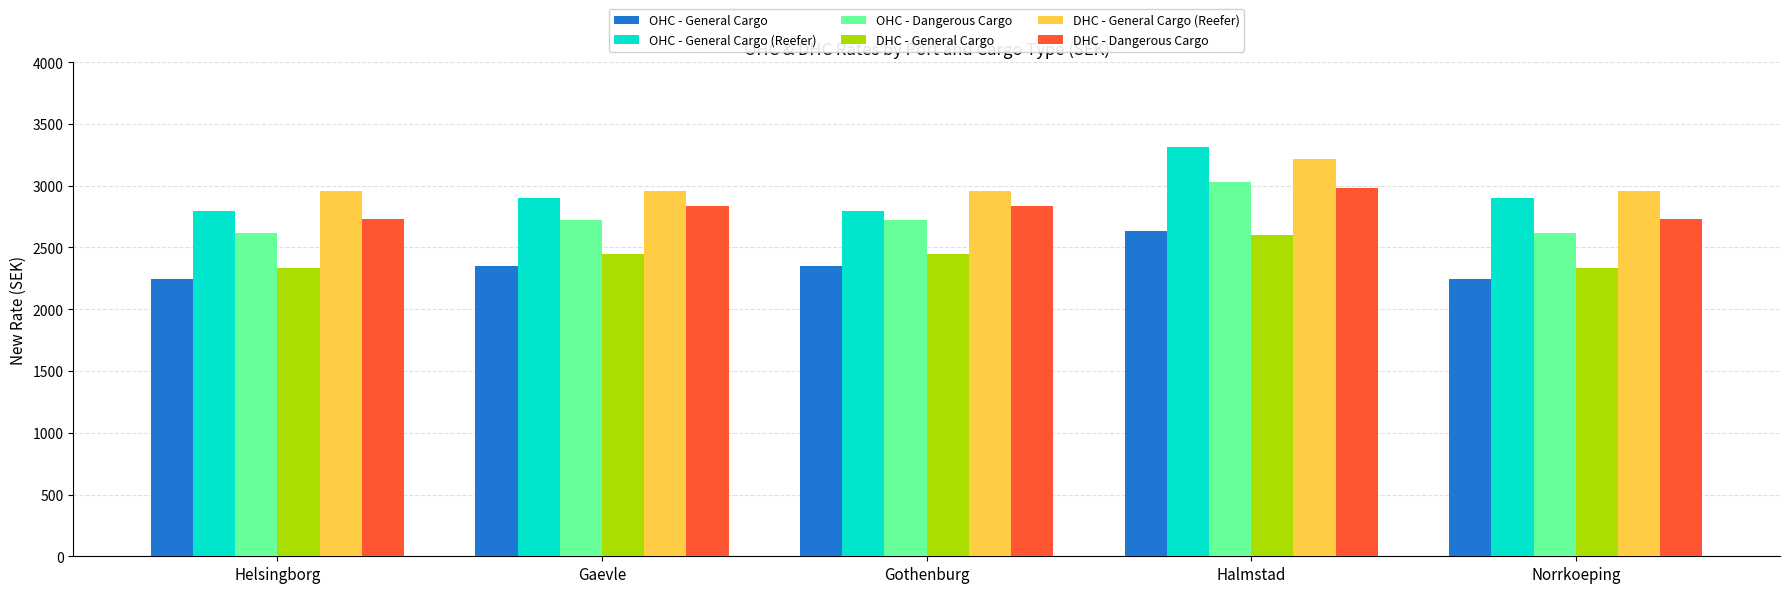

Reading left to right, extract all data points from this chart.

OHC - General Cargo: 2246	2350	2350	2635	2246
OHC - General Cargo (Reefer): 2795	2899	2795	3313	2899
OHC - Dangerous Cargo: 2619	2723	2723	3028	2619
DHC - General Cargo: 2336	2449	2449	2597	2336
DHC - General Cargo (Reefer): 2959	2959	2959	3214	2959
DHC - Dangerous Cargo: 2729	2836	2836	2984	2729